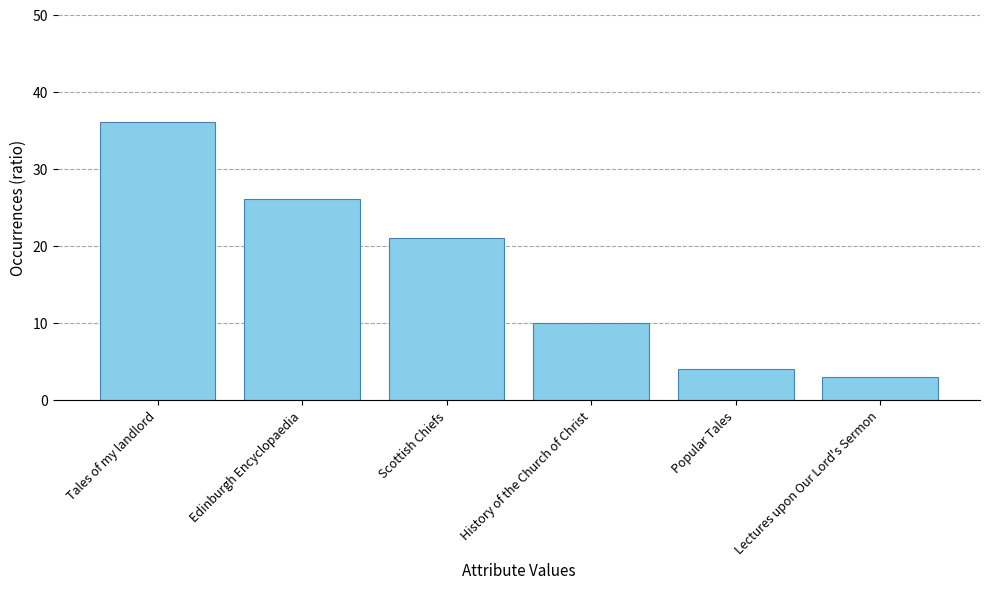

What position from the right is Lectures upon Our Lord's Sermon?

1